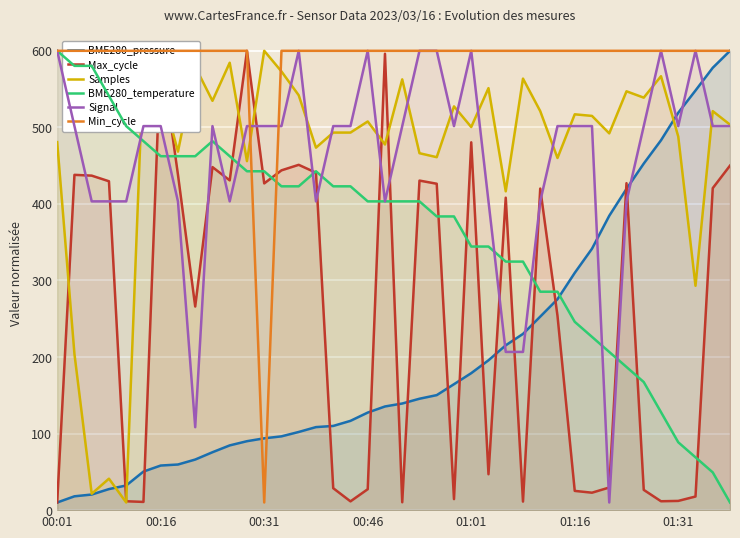

List the series in order of their peak value, highest first.

BME280_pressure, Max_cycle, Samples, BME280_temperature, Signal, Min_cycle